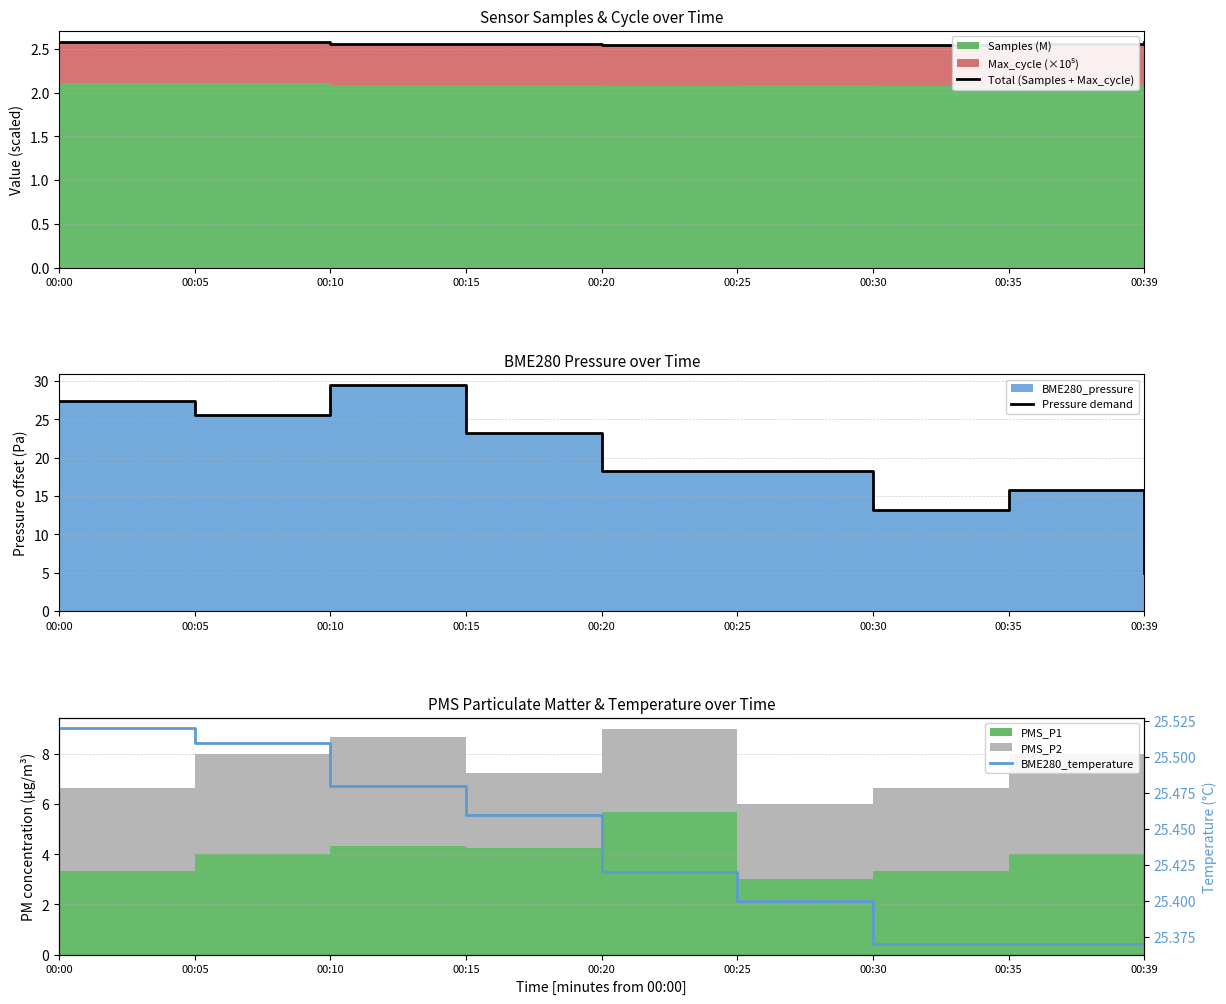

What is the sum of the BME280_temperature values at 00:20 and 00:00?

50.9